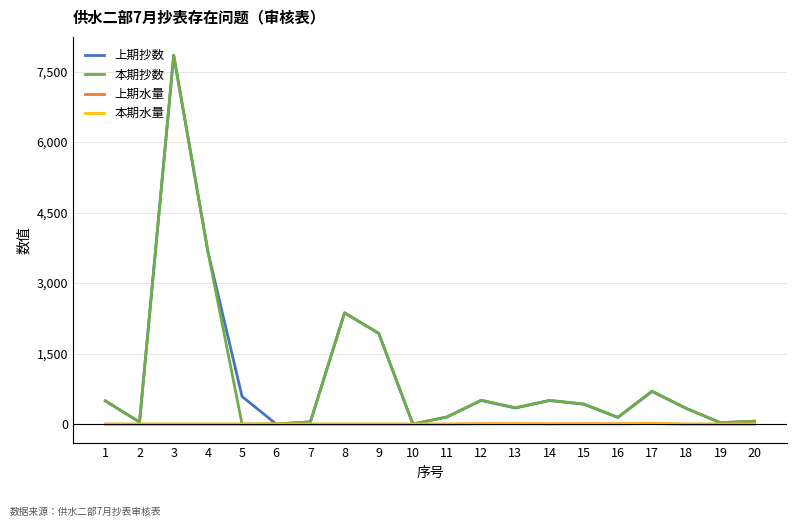

The value of 本期抄数 at 4 is 3673. True or false?

True